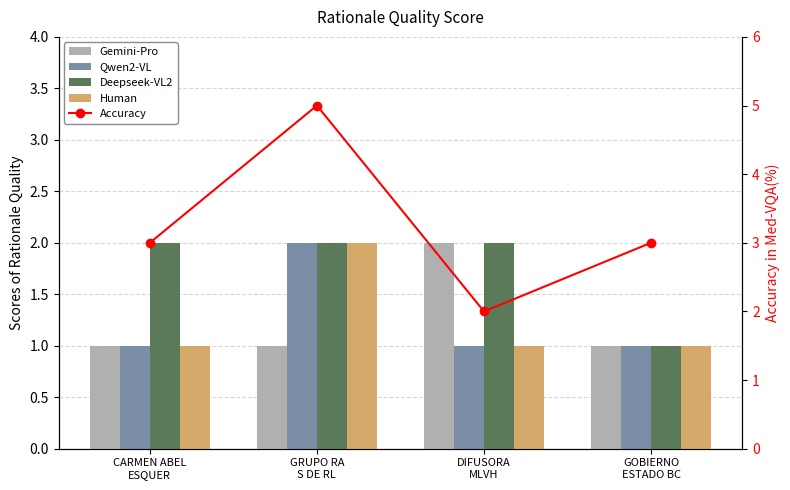

What is the average value of the Accuracy series?

3